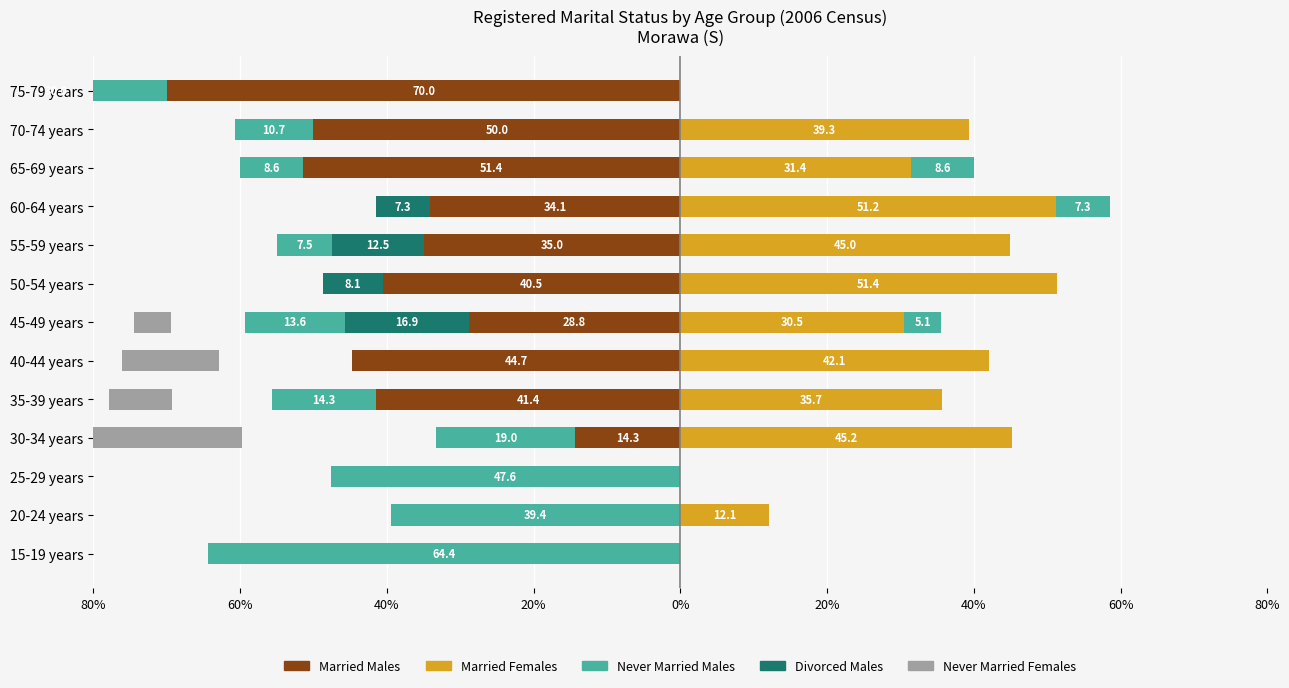

True or false: Married Females has a value of 0.0 at 75-79 years.

True